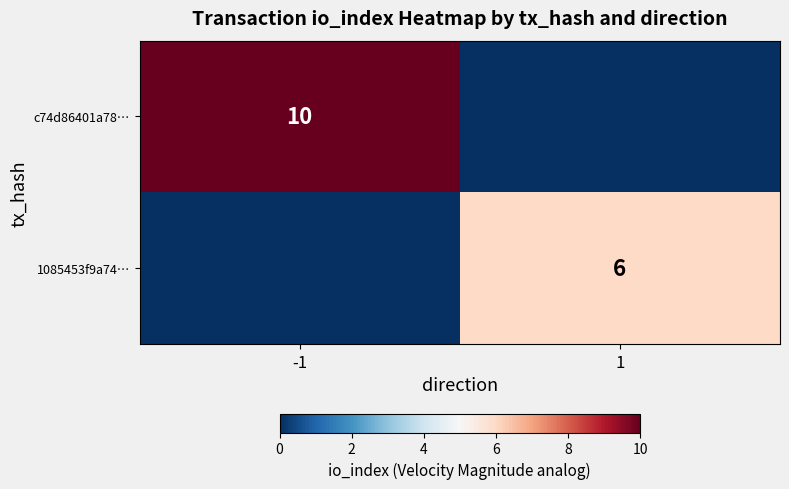

Is it true that c74d86401a78… equals 10 at -1?

True